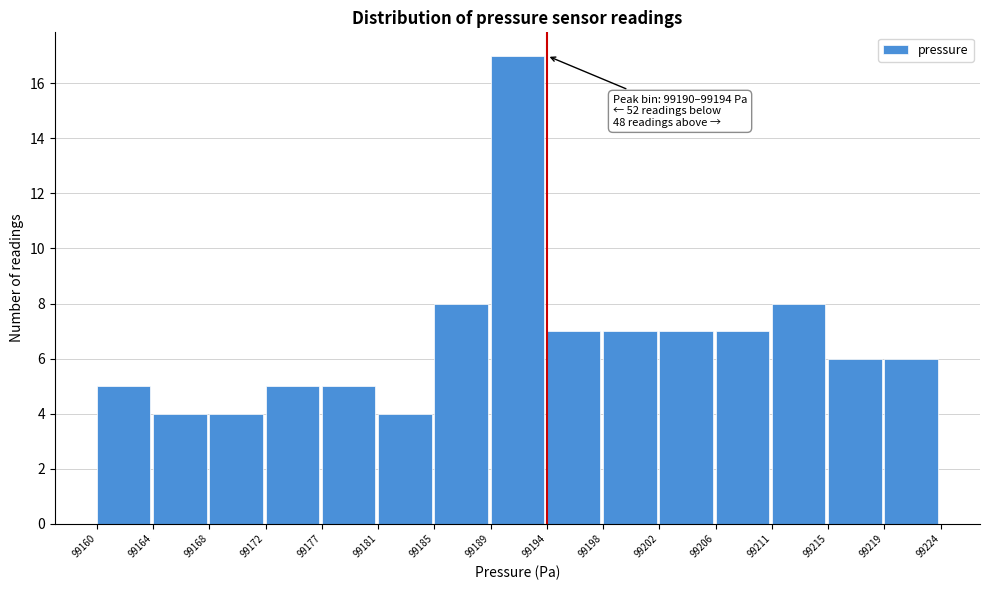

Reading left to right, what are all the values shown in this chart?

99160=5	99164=4	99168=4	99172=5	99177=5	99181=4	99185=8	99189=17	99194=7	99198=7	99202=7	99206=7	99211=8	99215=6	99219=6